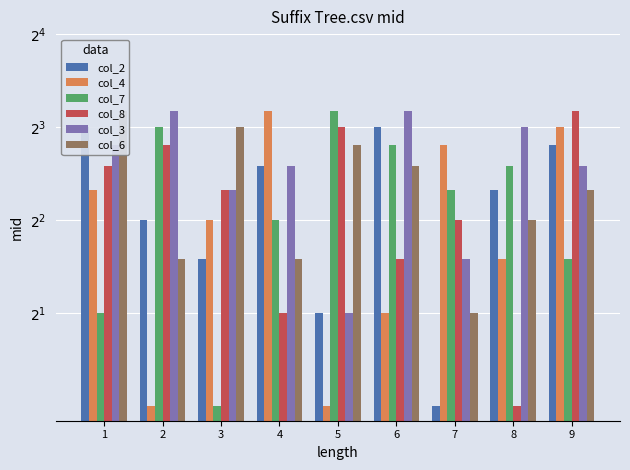

Which series has the largest total across all categories?

col_3